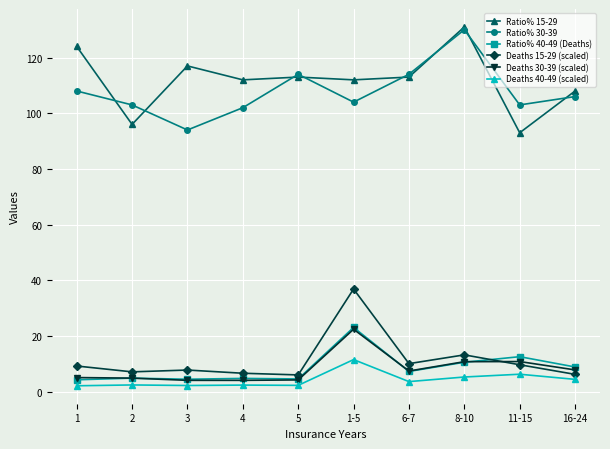

At which category does Ratio% 30-39 reach its first local peak?

5